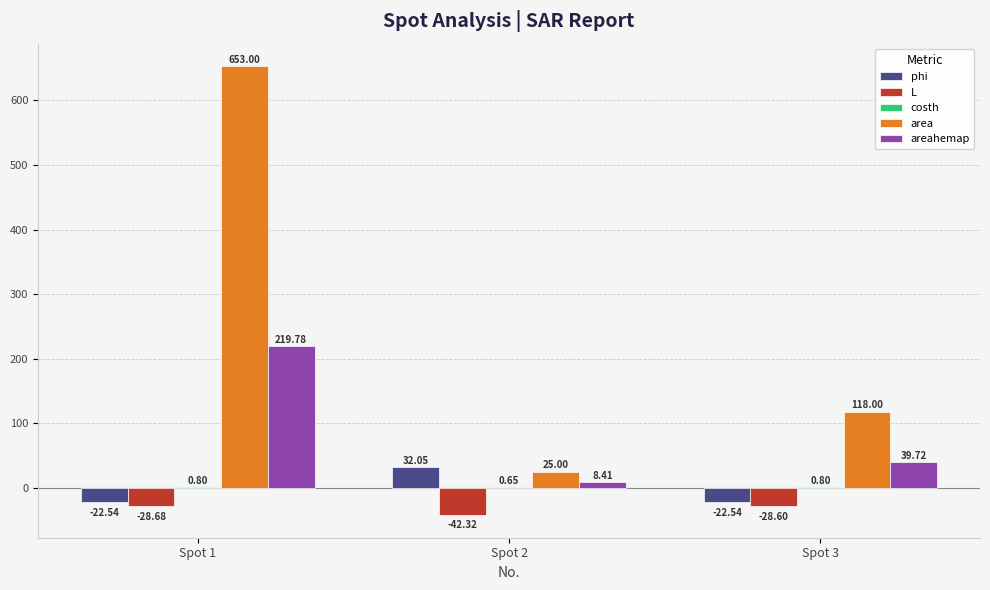

How many data points does each series have?

3